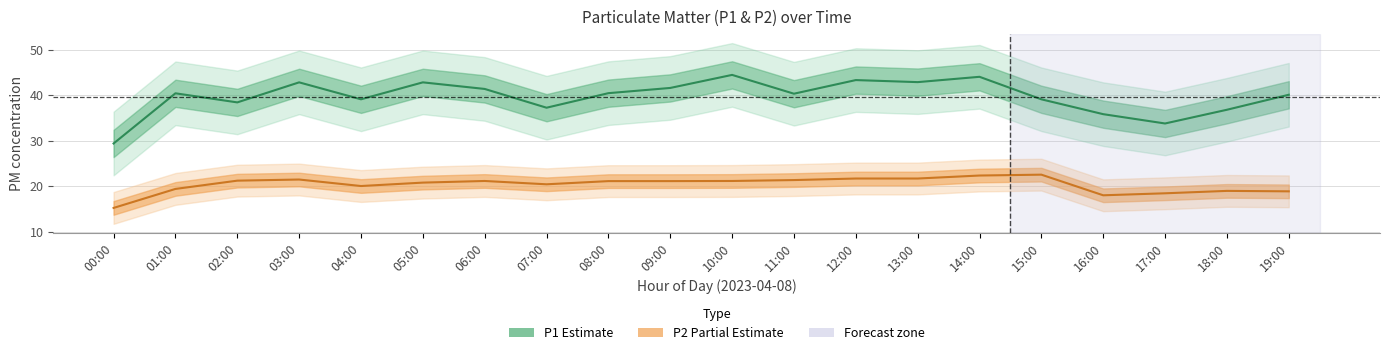

True or false: P1 and P2 cross at least once.

False